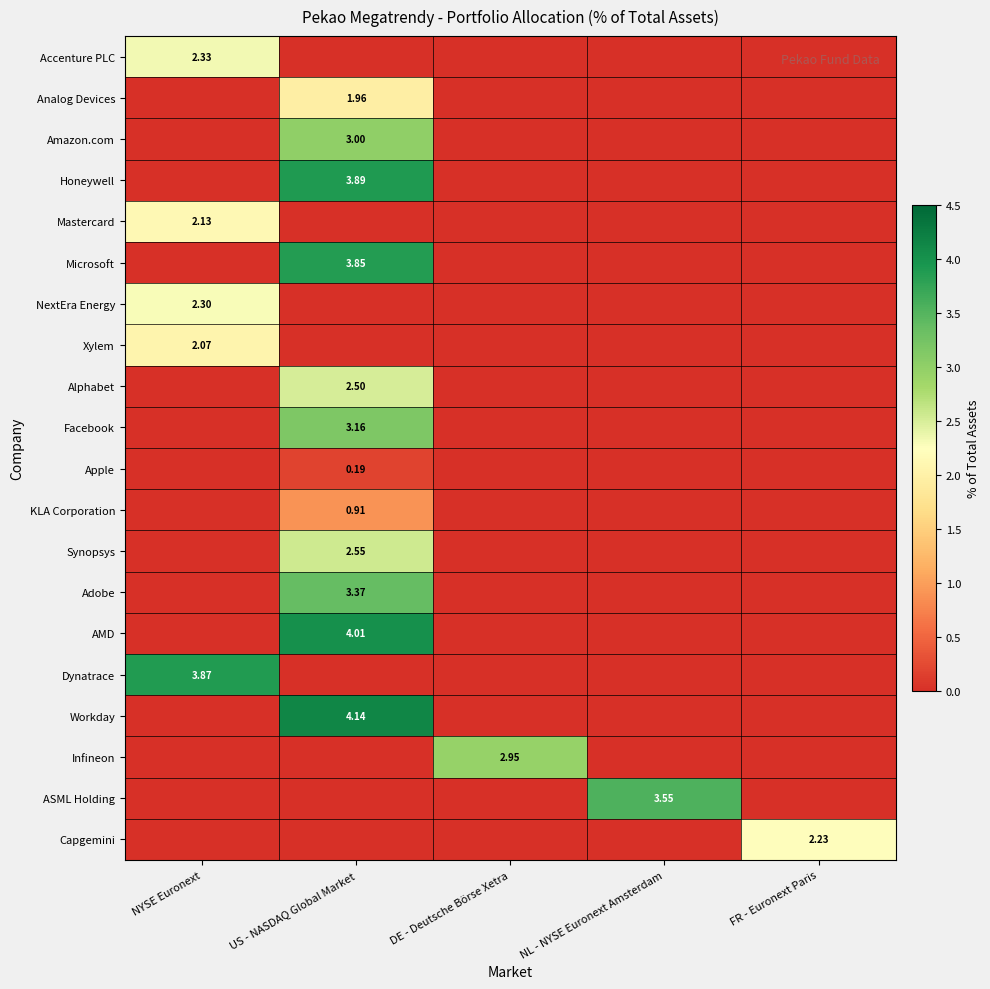

Which series changed the most between NYSE Euronext and NL - NYSE Euronext Amsterdam?

Dynatrace